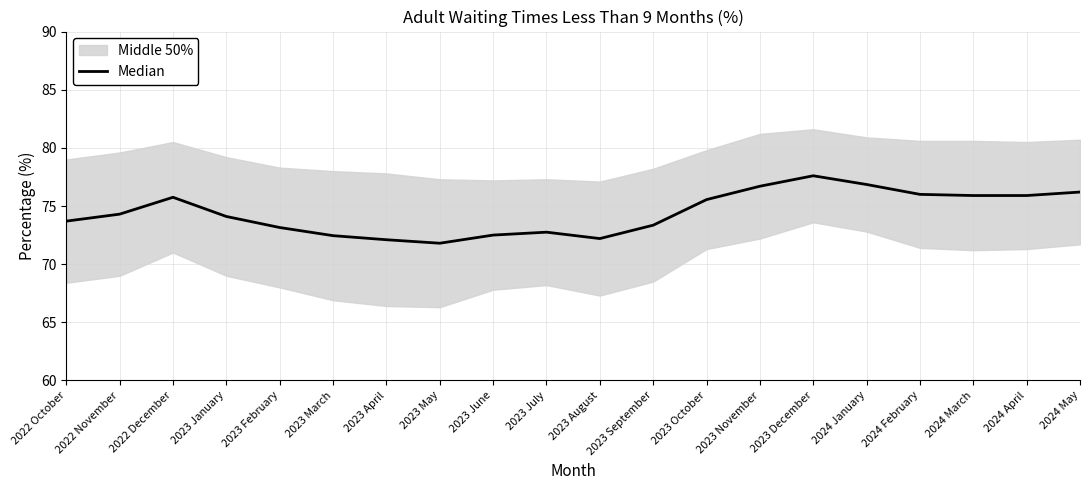

At which category does the data reach its first local peak?

2022 December